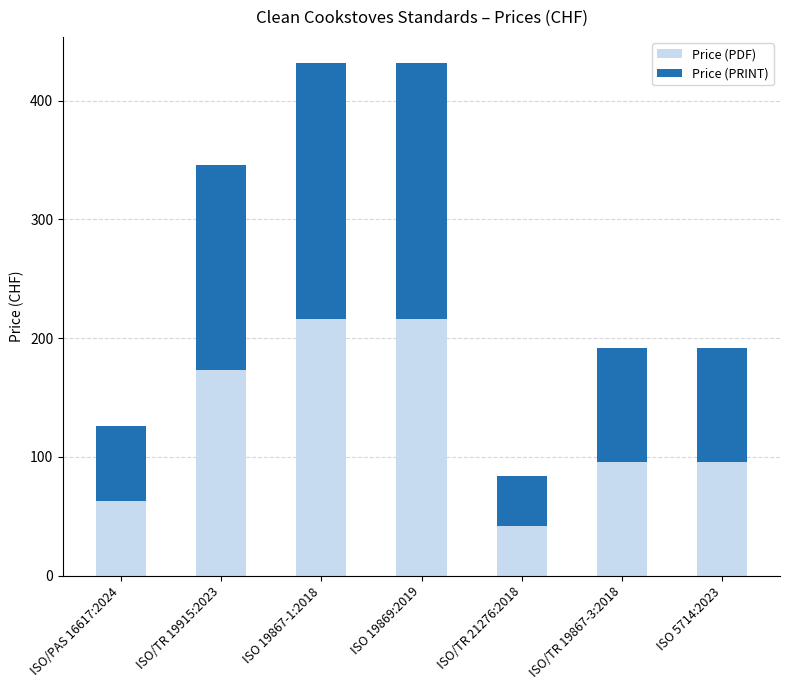

What is the total value across all series at ISO 19869:2019?

432